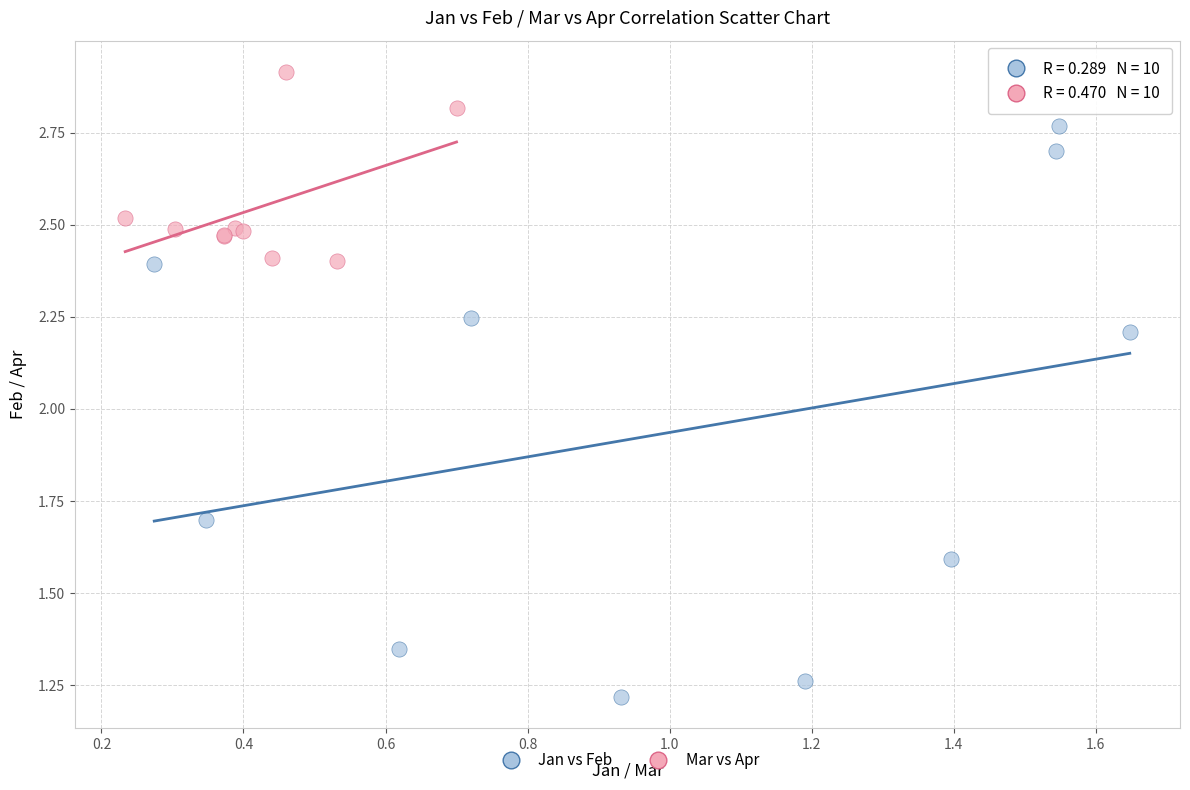

Which series reaches the minimum Y coordinate?

Jan vs Feb